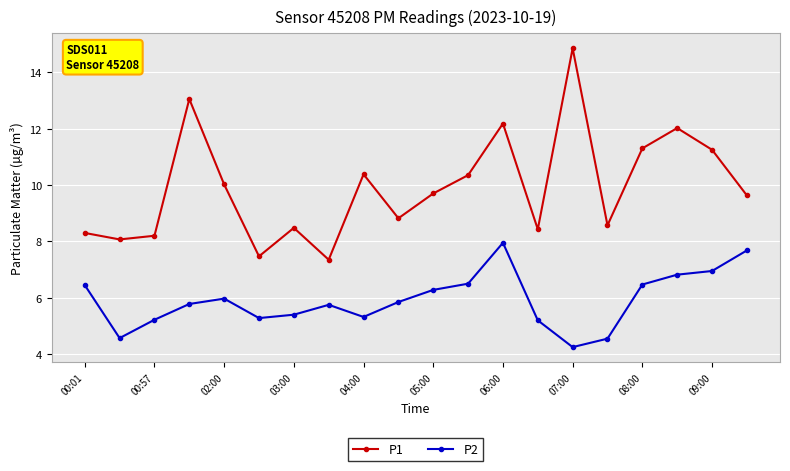

True or false: P2 and P1 intersect in this chart.

False